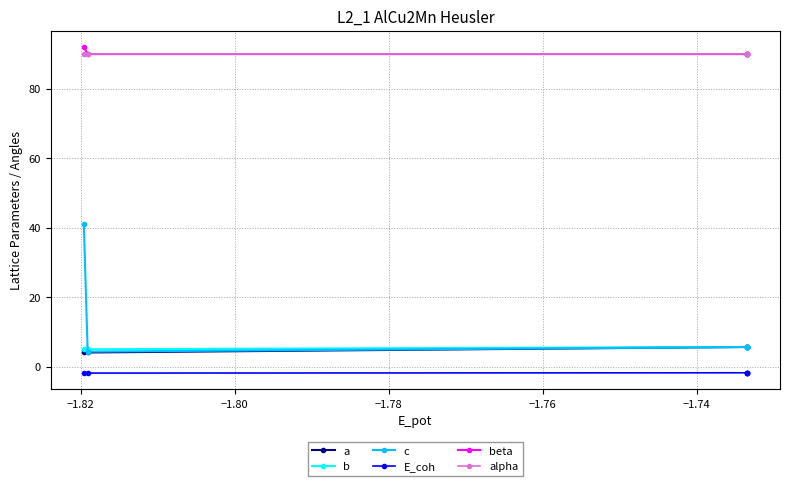

Is the value of alpha at −1.76 greater than the value of E_coh at −1.84?

Yes